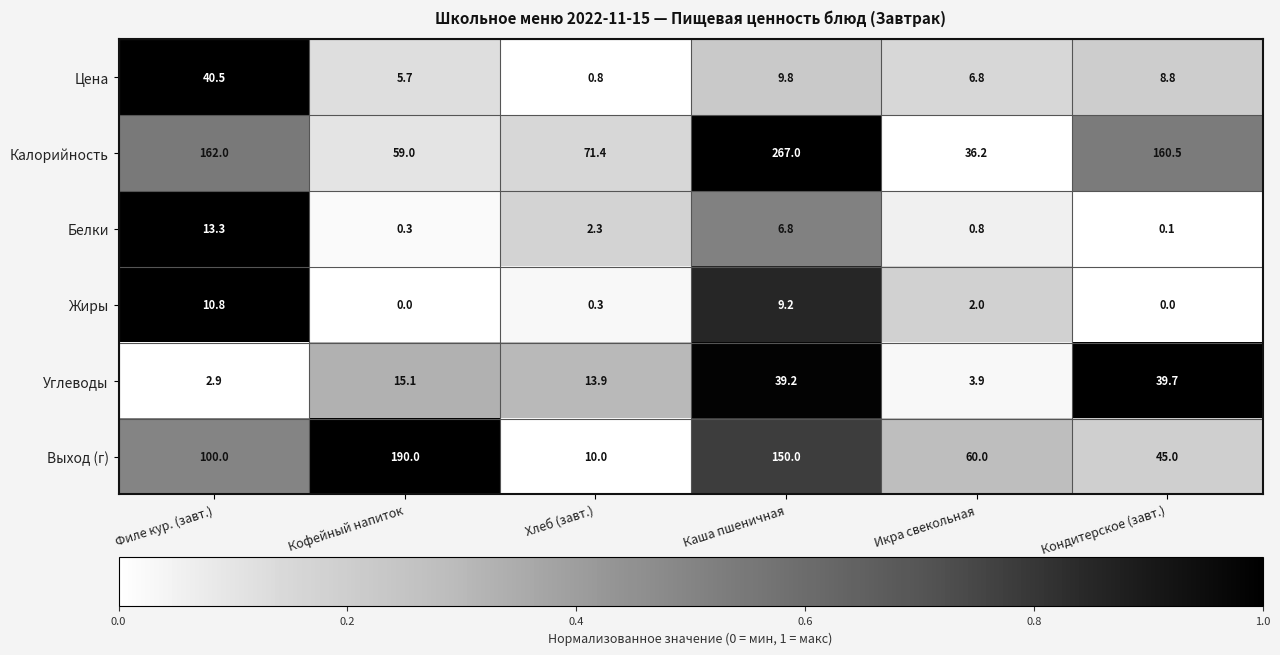

Which category has the highest value across all series?

Каша пшеничная